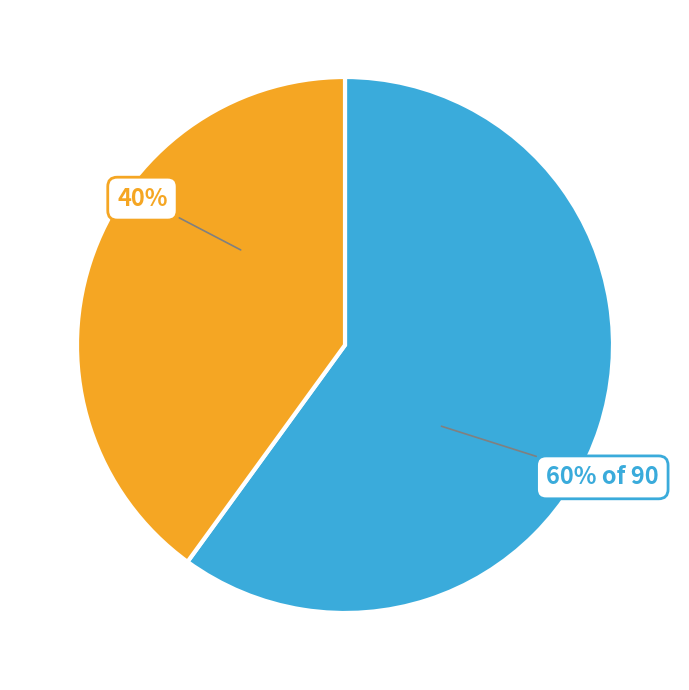

To the nearest percent, what is the average slice percentage?

50%